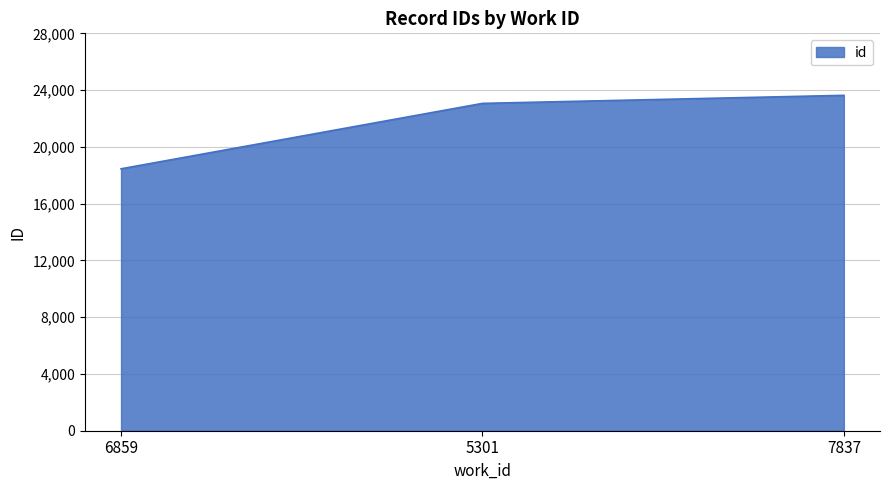

Rank the categories by value from lowest to highest.

6859, 5301, 7837